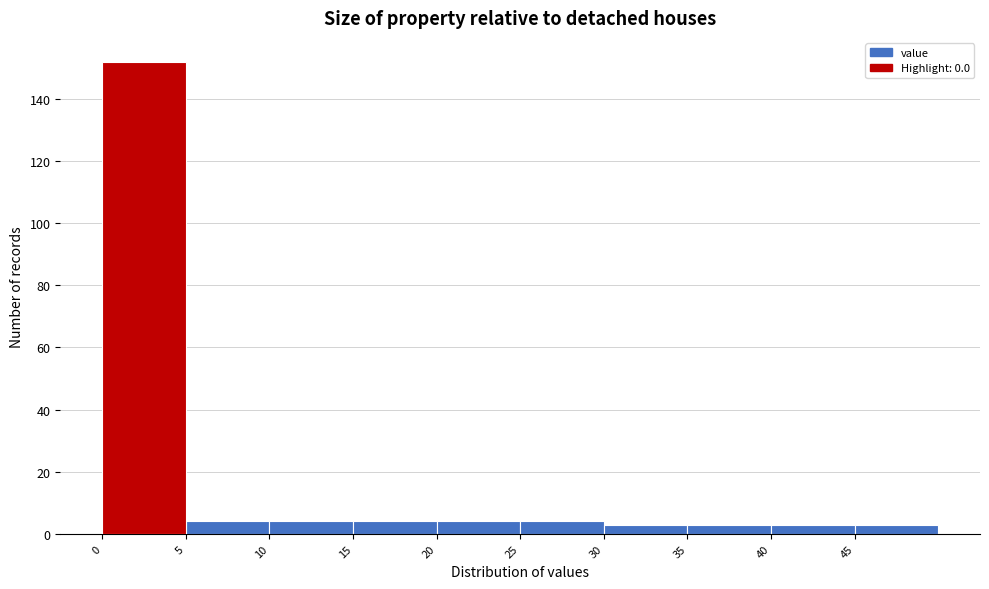

Reading left to right, transcribe this chart: for each bar, give the range it covers on the x-axis and its height. The values are not printed on the chart, so give them approximately, as read against the axis.

0 to 5: 152
5 to 10: 4
10 to 15: 4
15 to 20: 4
20 to 25: 4
25 to 30: 4
30 to 35: 4
35 to 40: 4
40 to 45: 4
45 to 50: 4